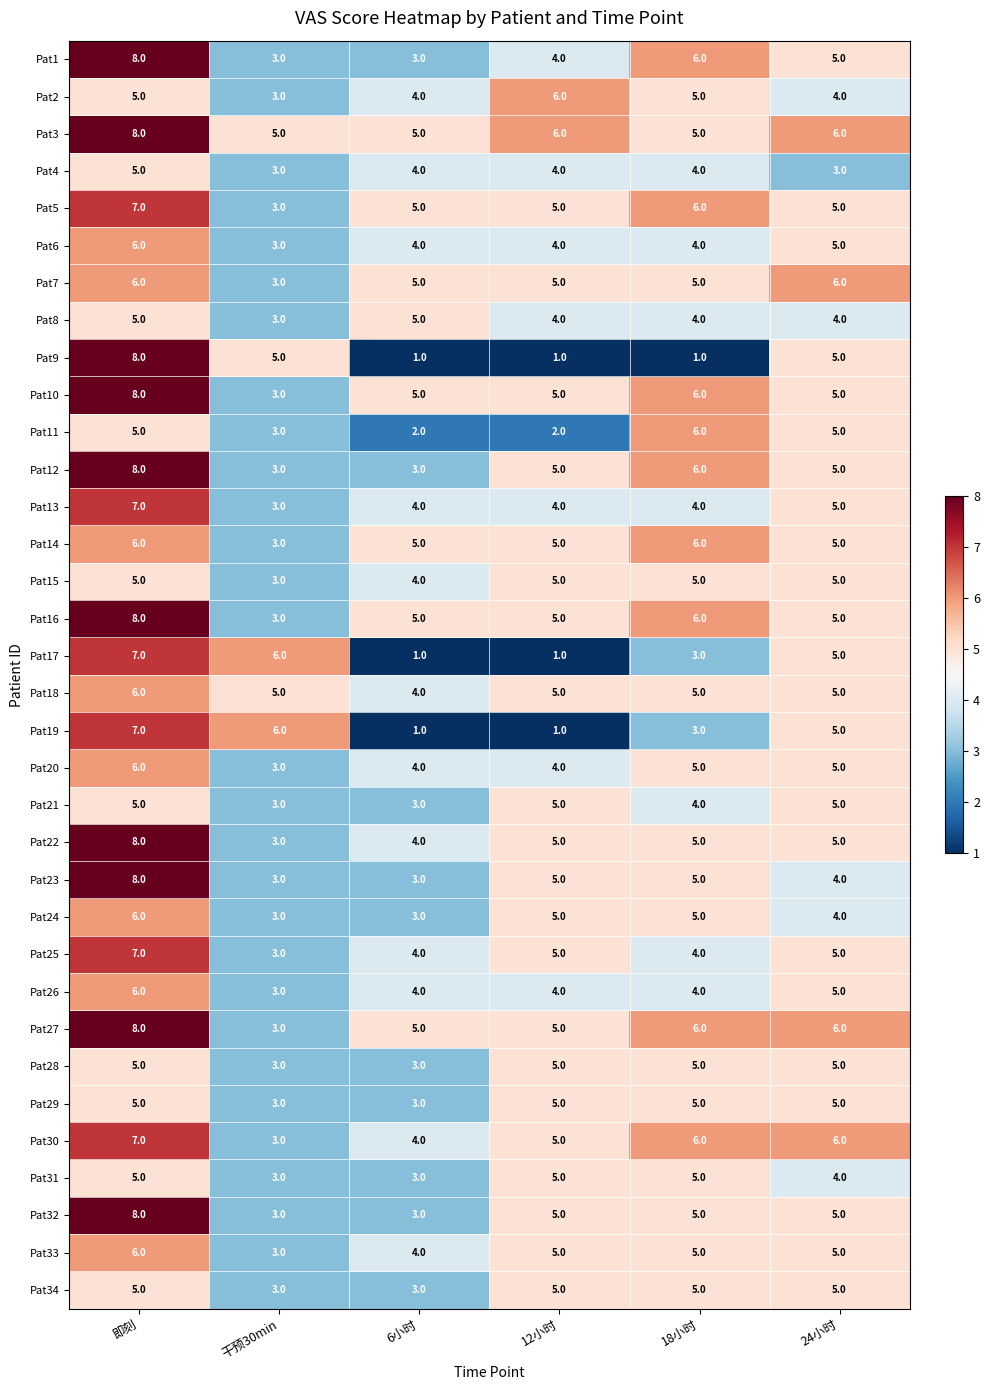

Is it true that Pat29 equals 9 at 12小时?

False